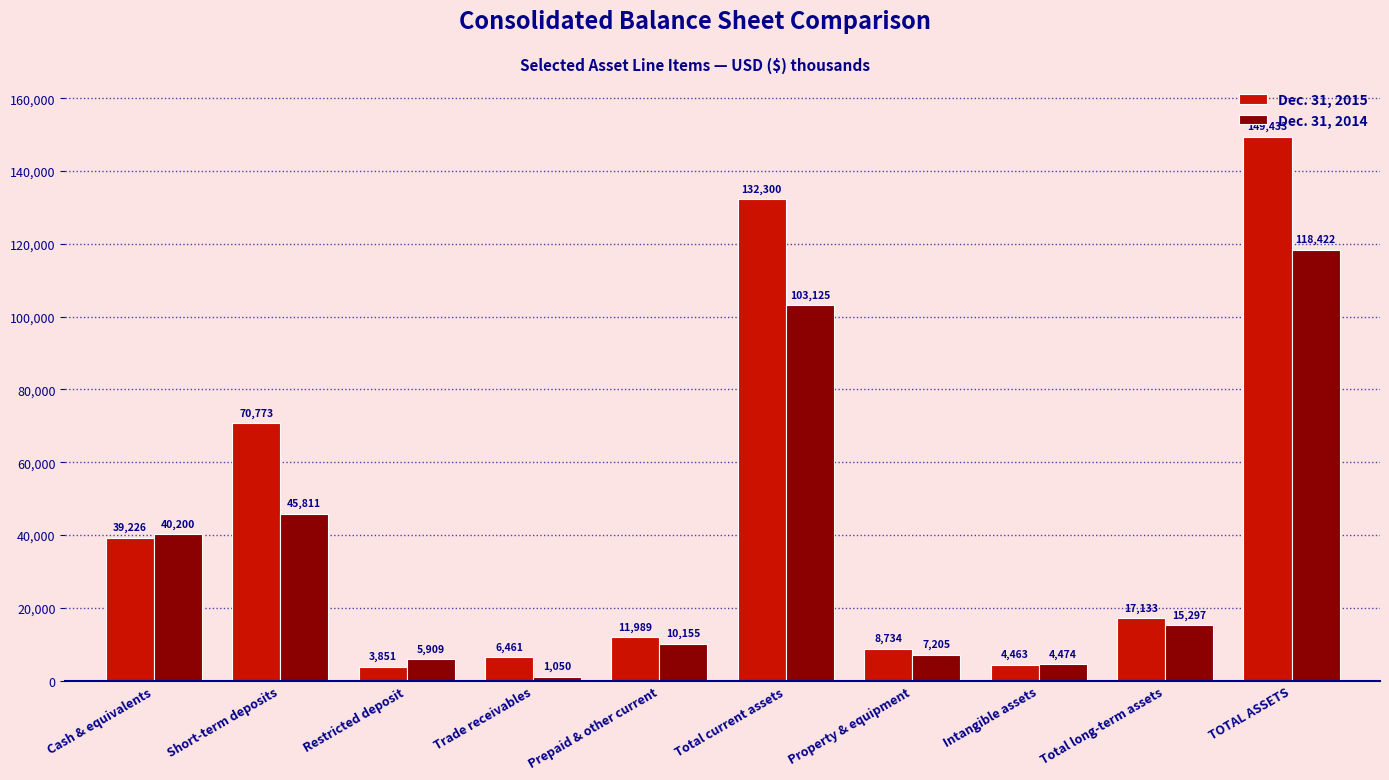

Is it true that Dec. 31, 2014 equals 40200 at Cash & equivalents?

True